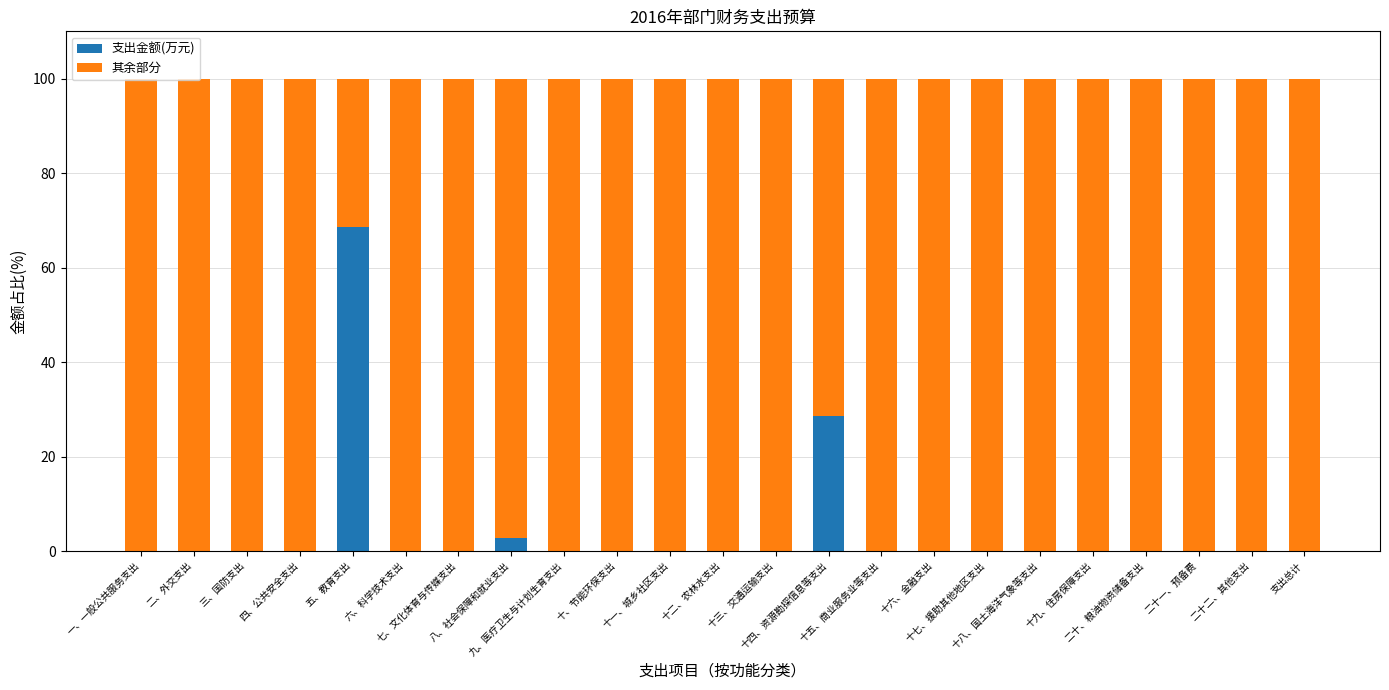

What is the maximum value for 支出金额(万元)?

68.5